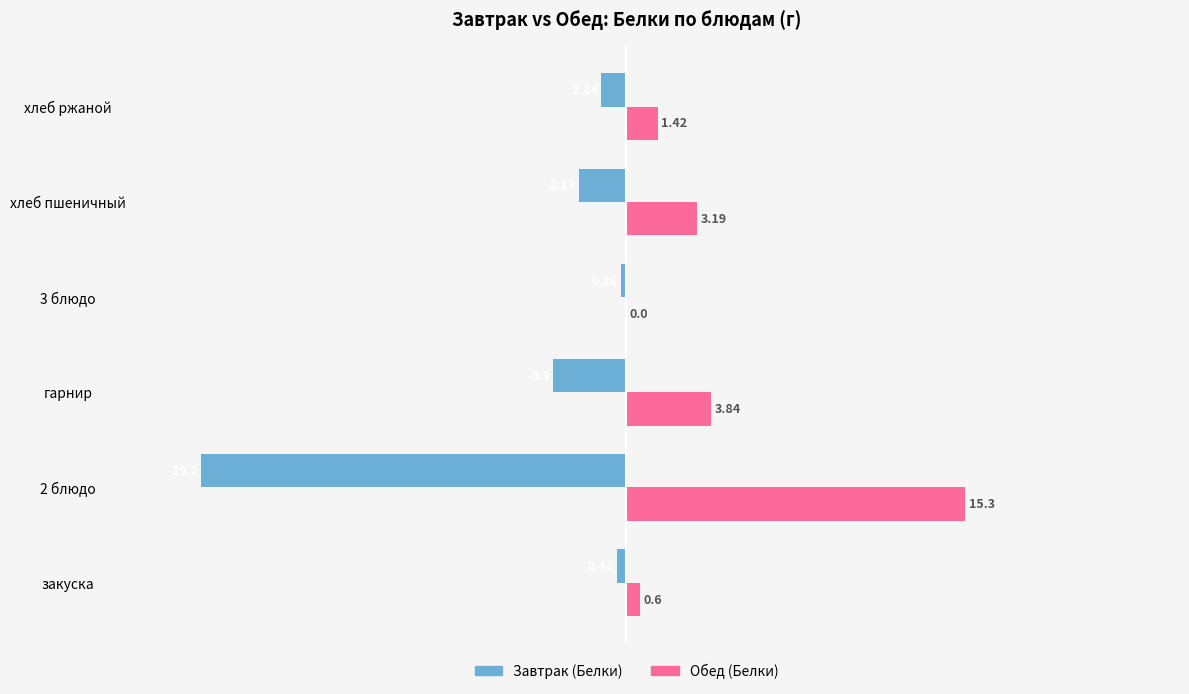

Which series has the largest total across all categories?

Обед (Белки)